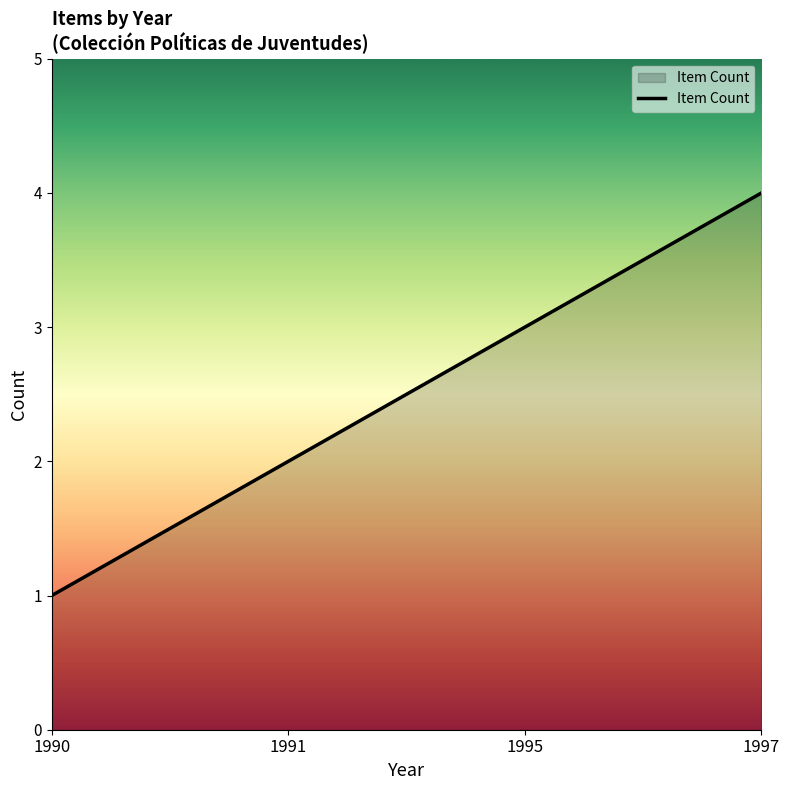

How many lines are shown in the chart?

1